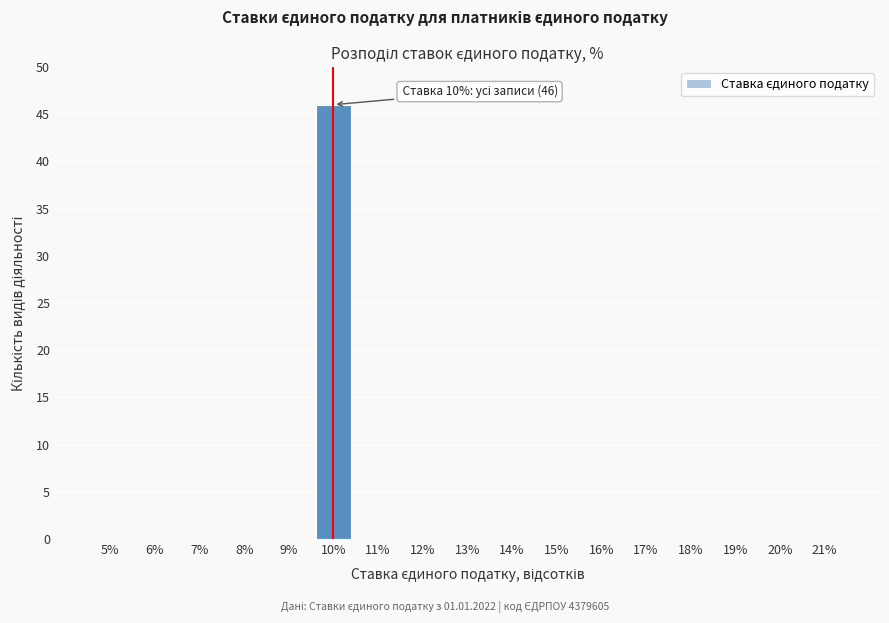

Reading left to right, what are all the values shown in this chart?

5%=0	6%=0	7%=0	8%=0	9%=0	10%=46	11%=0	12%=0	13%=0	14%=0	15%=0	16%=0	17%=0	18%=0	19%=0	20%=0	21%=0